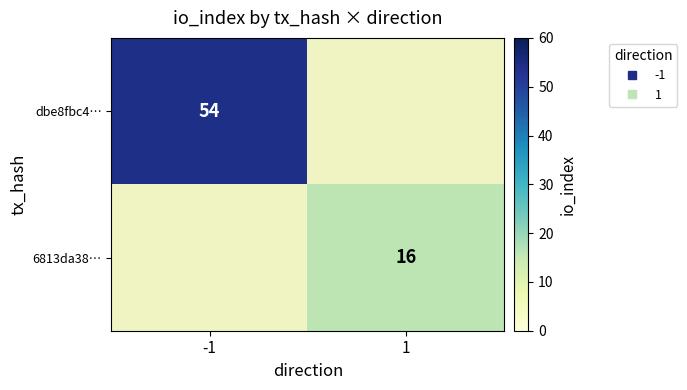

Which series has the largest range (max minus min)?

dbe8fbc4…